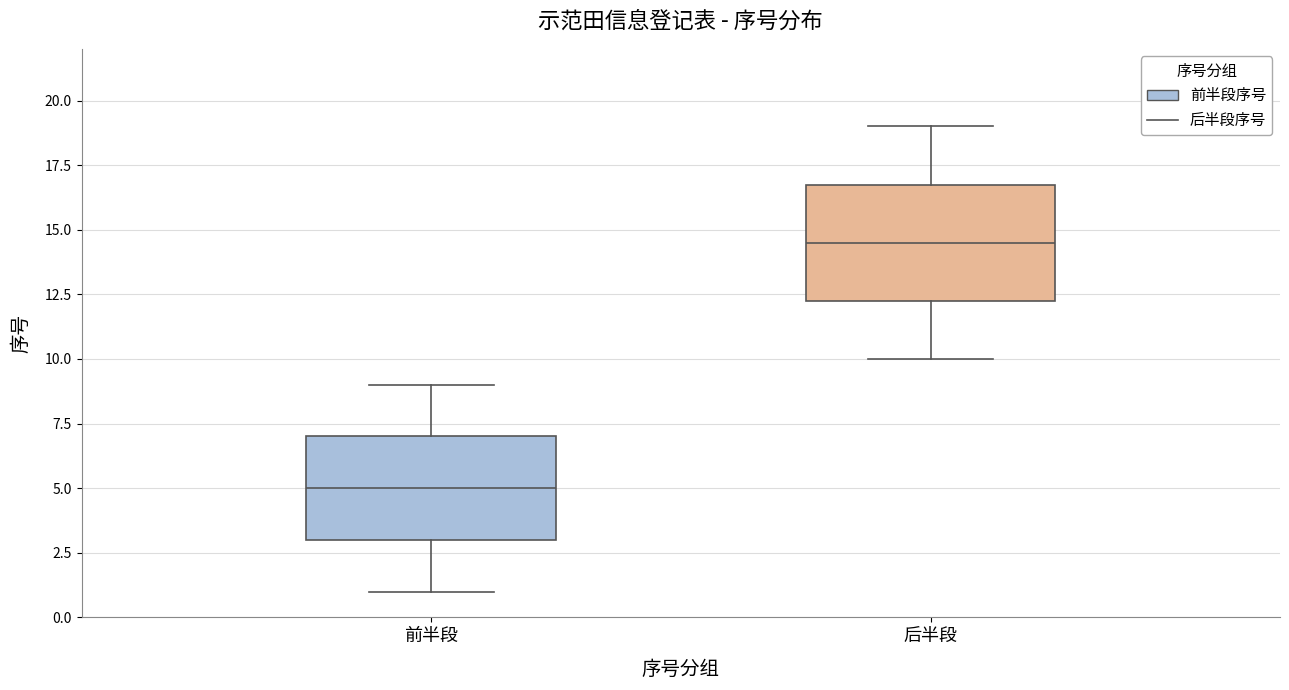

Where is the upper edge of the box for 后半段 on the y-axis? The values are not printed on the chart, so give them approximately, as read against the axis.

17.0